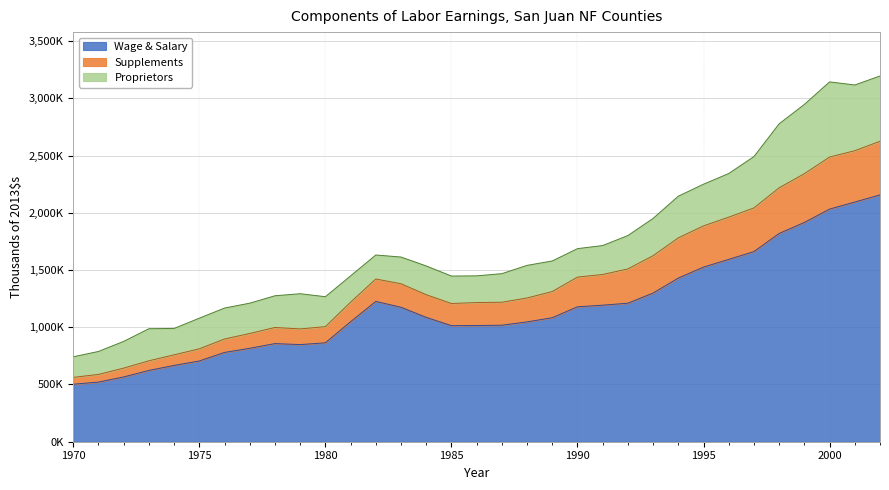

Rank the categories by Supplements value from highest to lowest.

2002, 2001, 2000, 1999, 1998, 1997, 1996, 1995, 1994, 1993, 1992, 1991, 1990, 1982, 1983, 1989, 1984, 1988, 1981, 1987, 1986, 1985, 1980, 1978, 1979, 1977, 1976, 1975, 1974, 1973, 1972, 1971, 1970